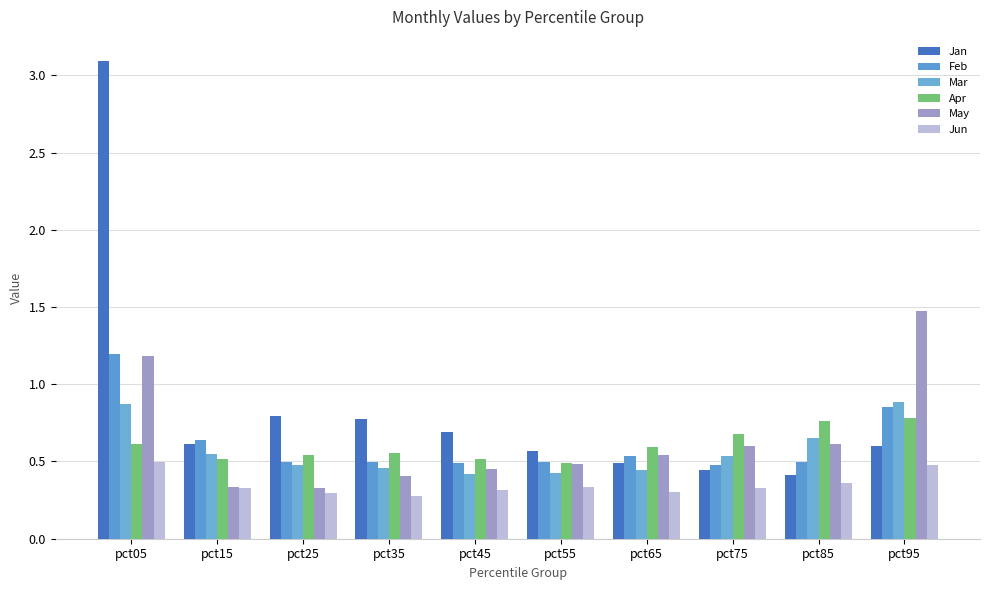

How many bars are there in each group?

6